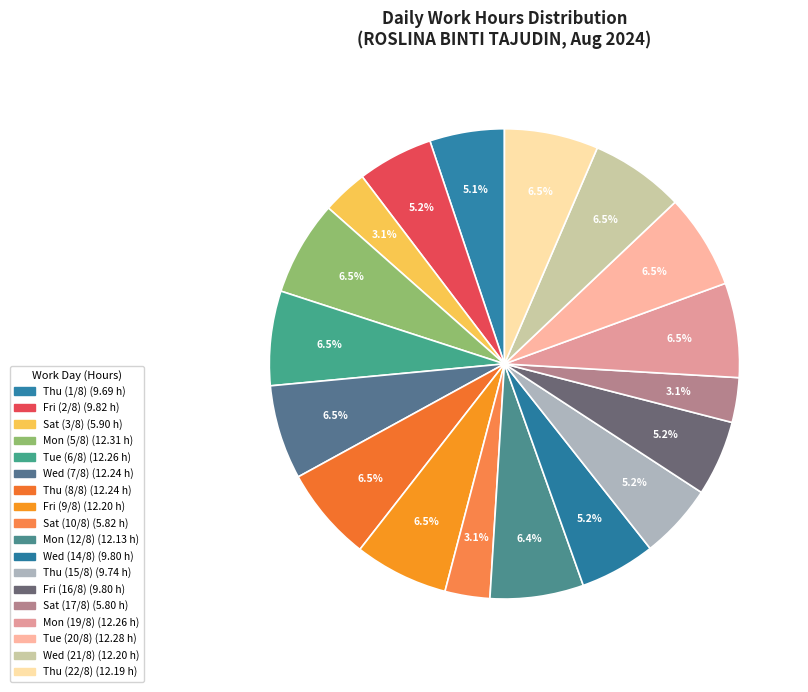

How many slices are in this pie chart?

18